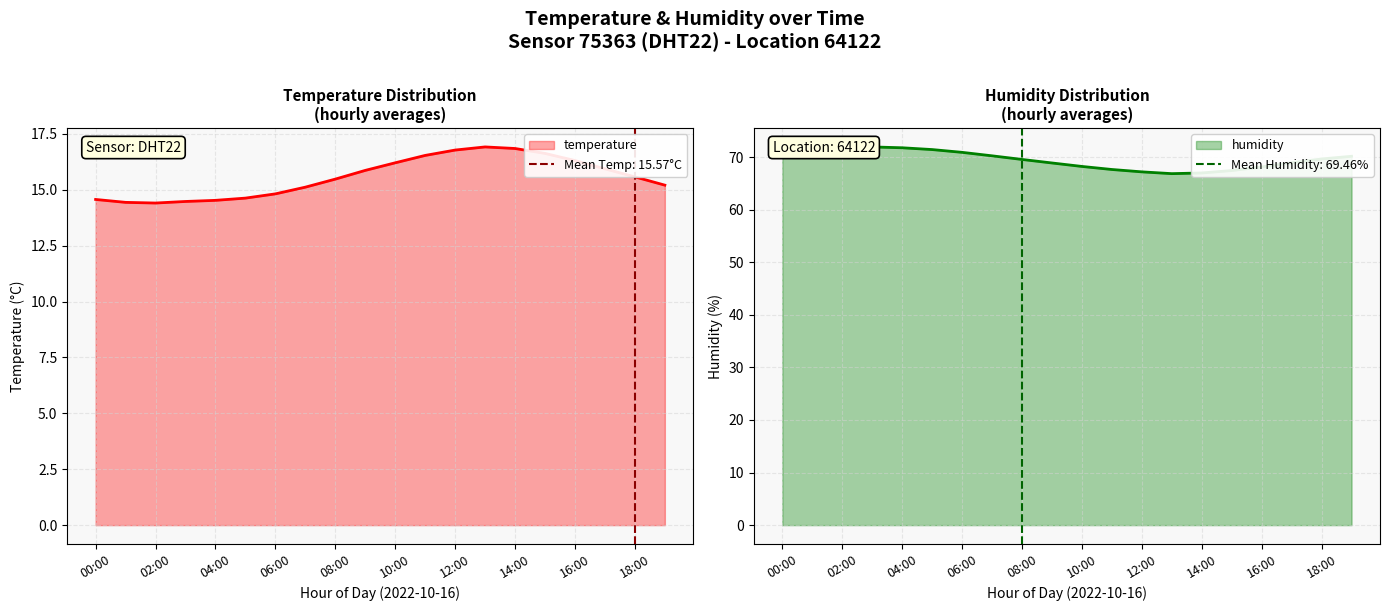

True or false: humidity has a value of 18.5 at 07:00.

False